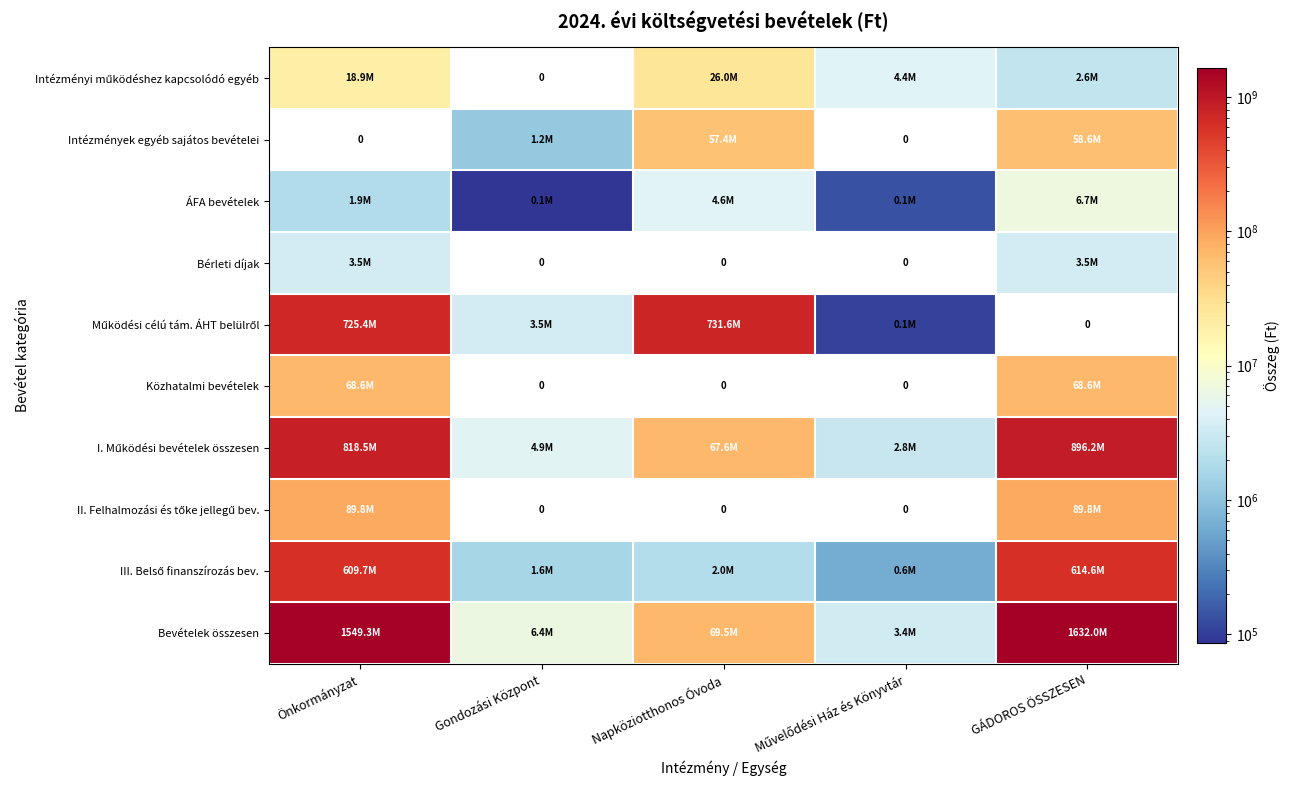

List the series in order of their peak value, lowest first.

Bérleti díjak, ÁFA bevételek, Intézményi működéshez kapcsolódó egyéb, Intézmények egyéb sajátos bevételei, Közhatalmi bevételek, II. Felhalmozási és tőke jellegű bev., III. Belső finanszírozás bev., Működési célú tám. ÁHT belülről, I. Működési bevételek összesen, Bevételek összesen